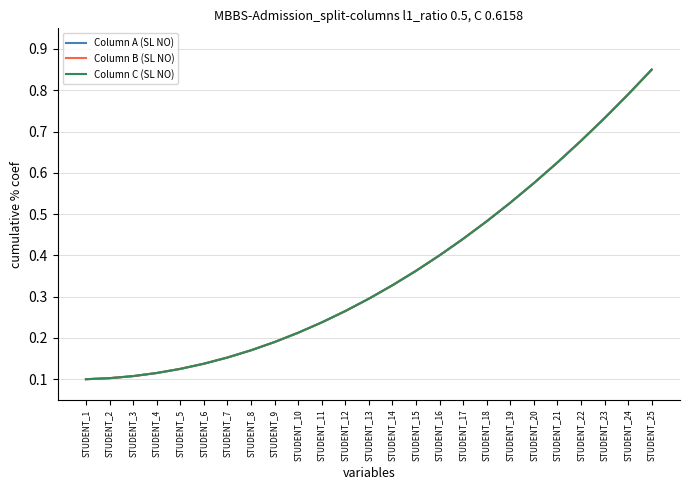

True or false: Column B (SL NO) and Column C (SL NO) cross at least once.

False